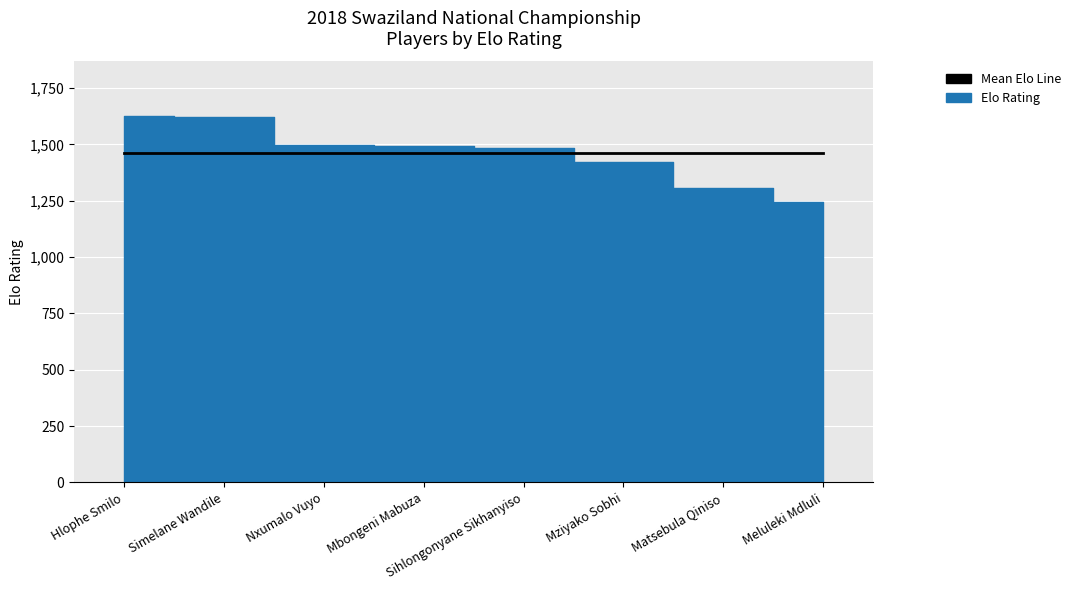

True or false: the data shows 644 at Mbongeni Mabuza.

False